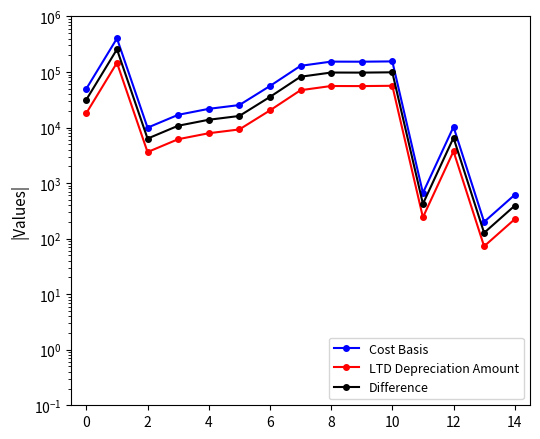

True or false: Cost Basis has more than 0 interior local peaks.

True